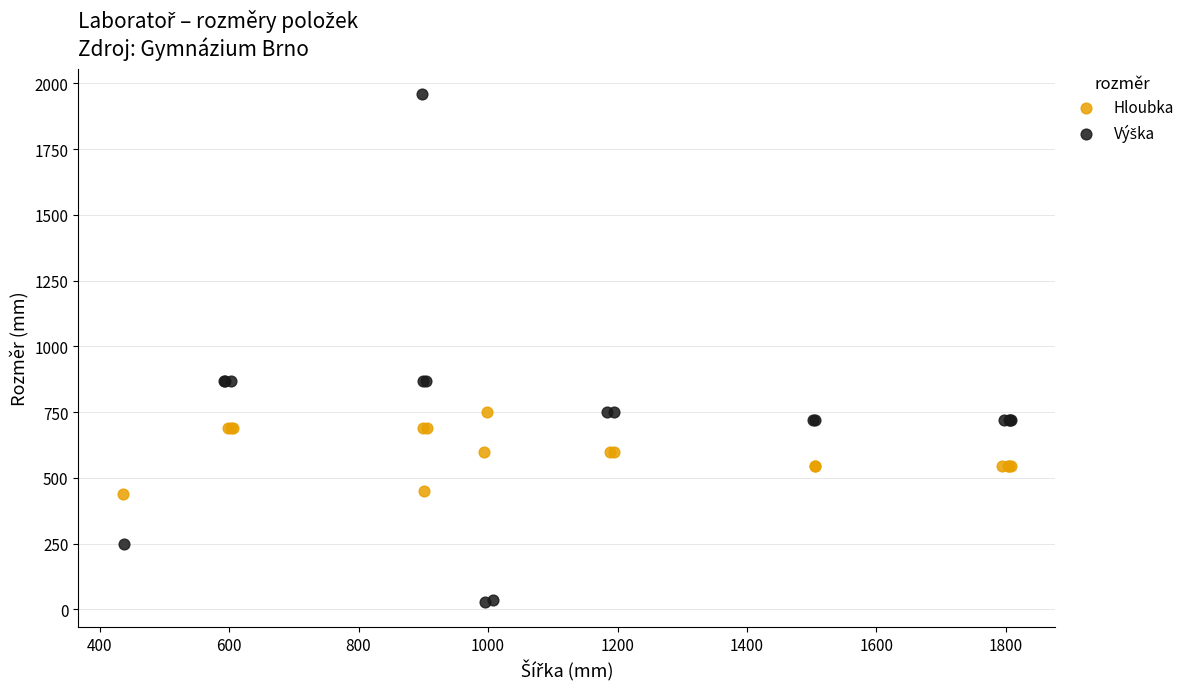

Which series contains the highest Y value?

Výška